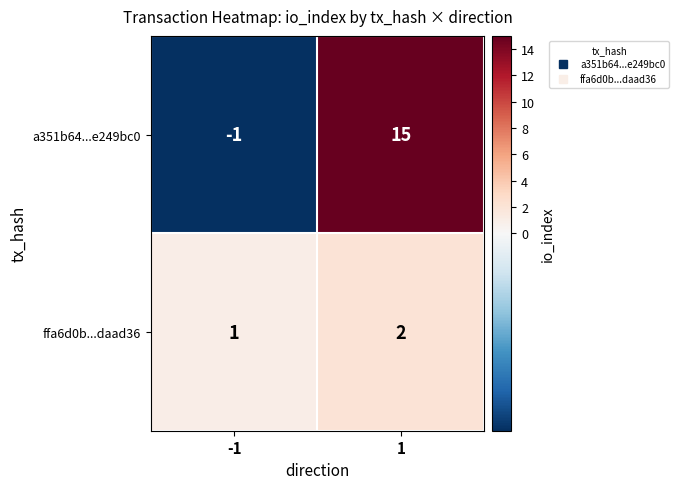

What is the difference between the a351b64...e249bc0 values at -1 and 1?

16